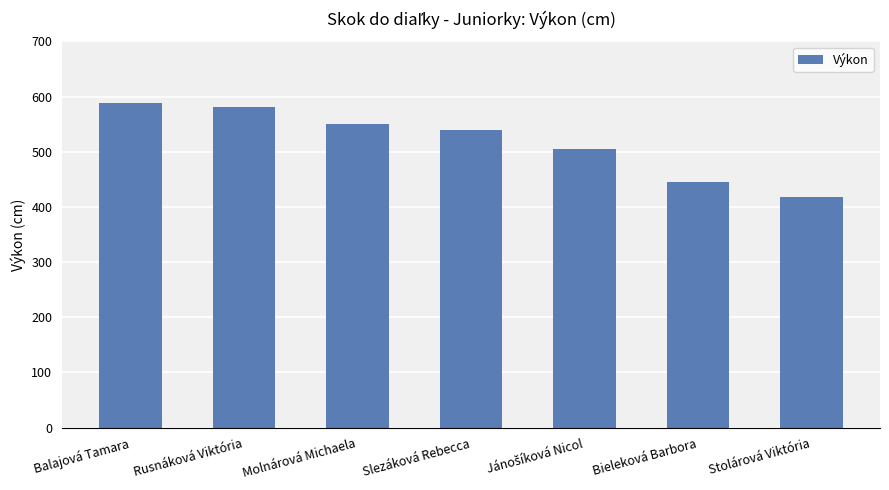

Which has a higher value, Molnárová Michaela or Balajová Tamara?

Balajová Tamara